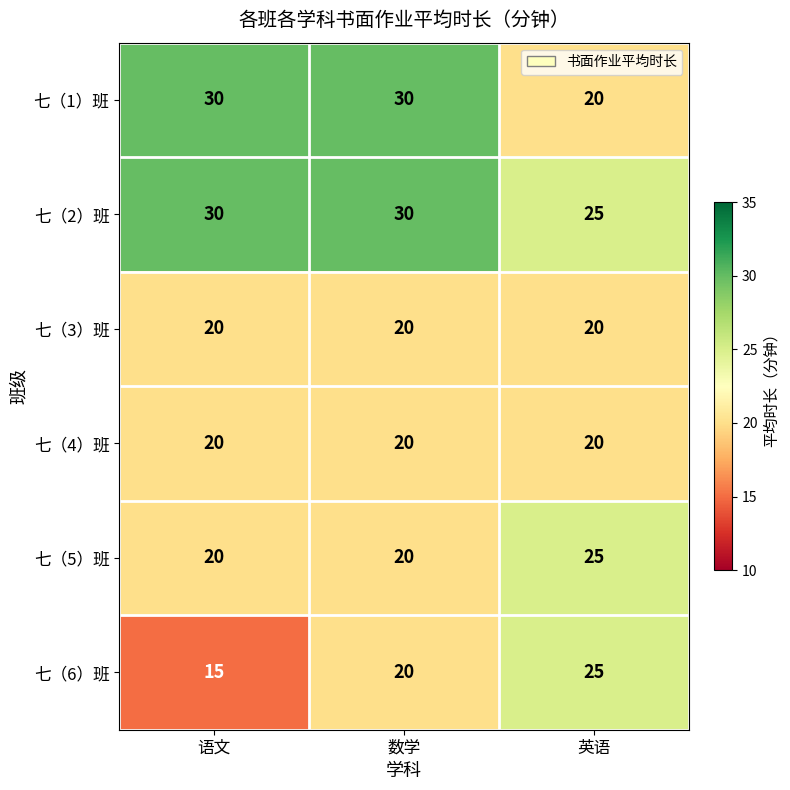

What is the difference between the 七（6）班 values at 数学 and 英语?

5